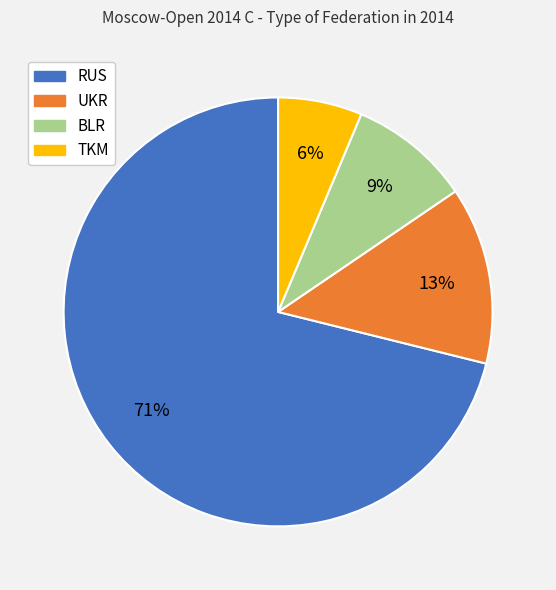

To the nearest percent, what is the average slice percentage?

25%